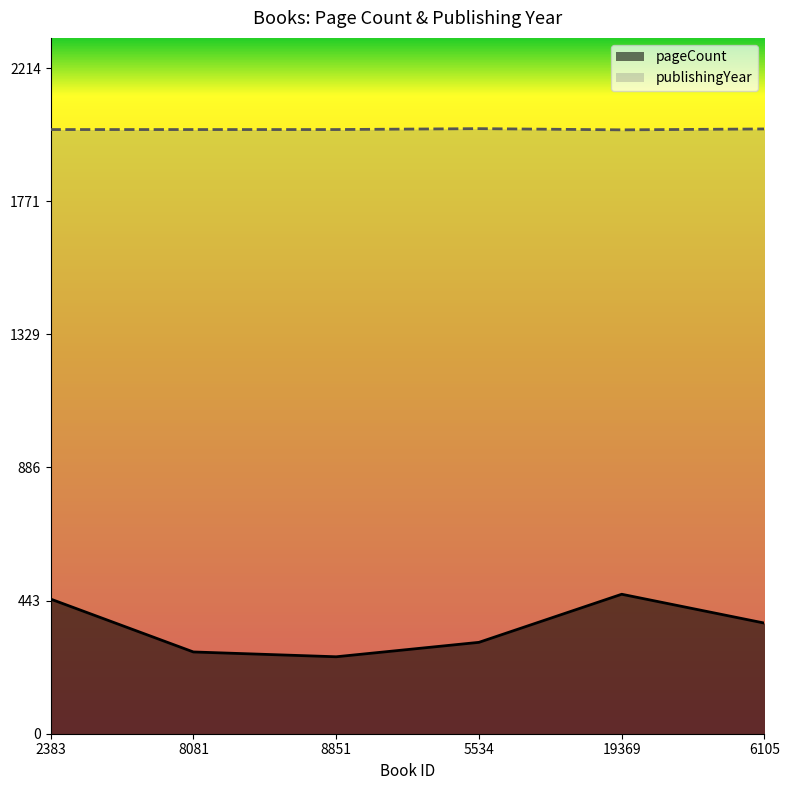

Rank the series by their average value, from lowest to highest.

pageCount, publishingYear